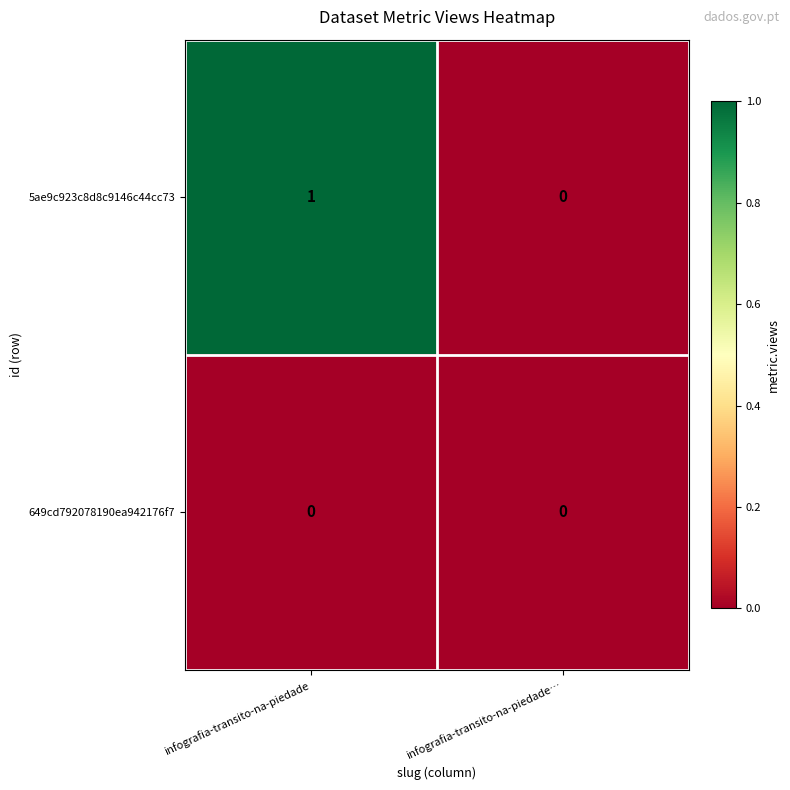

Reading right to left, transcribe all the data shown in this chart.

5ae9c923c8d8c9146c44cc73: 0	1
649cd792078190ea942176f7: 0	0